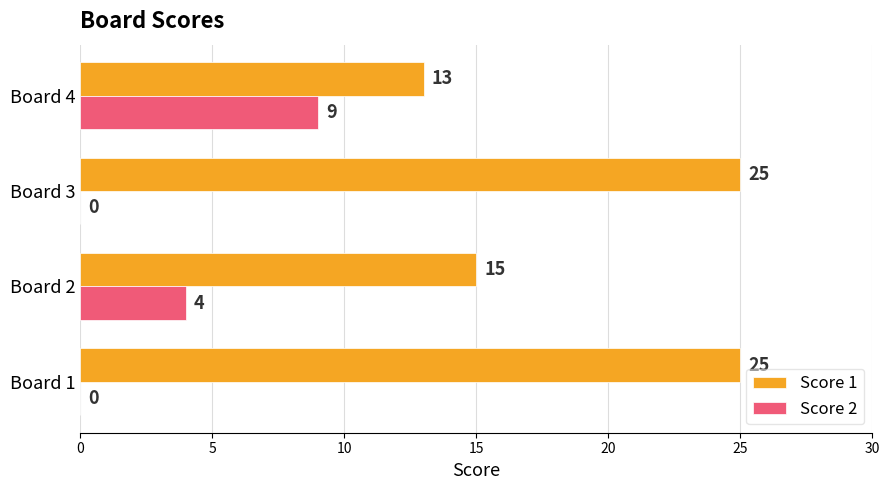

Which series changed the most between Board 1 and Board 2?

Score 1